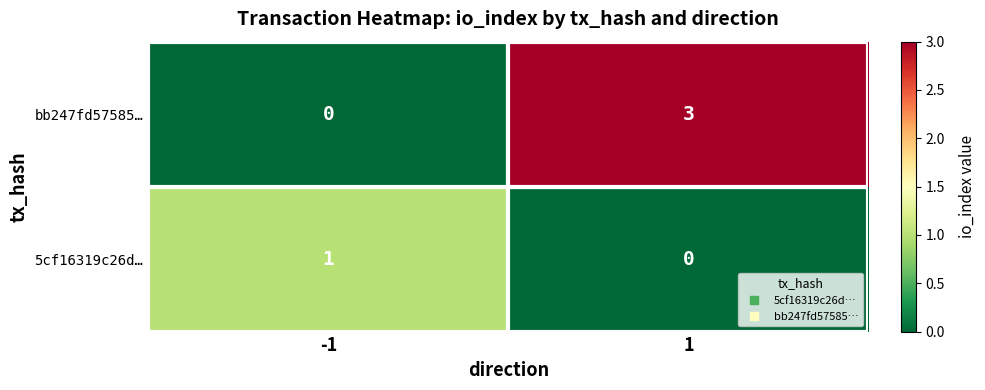

What is the highest value of the bb247fd57585… series?

3